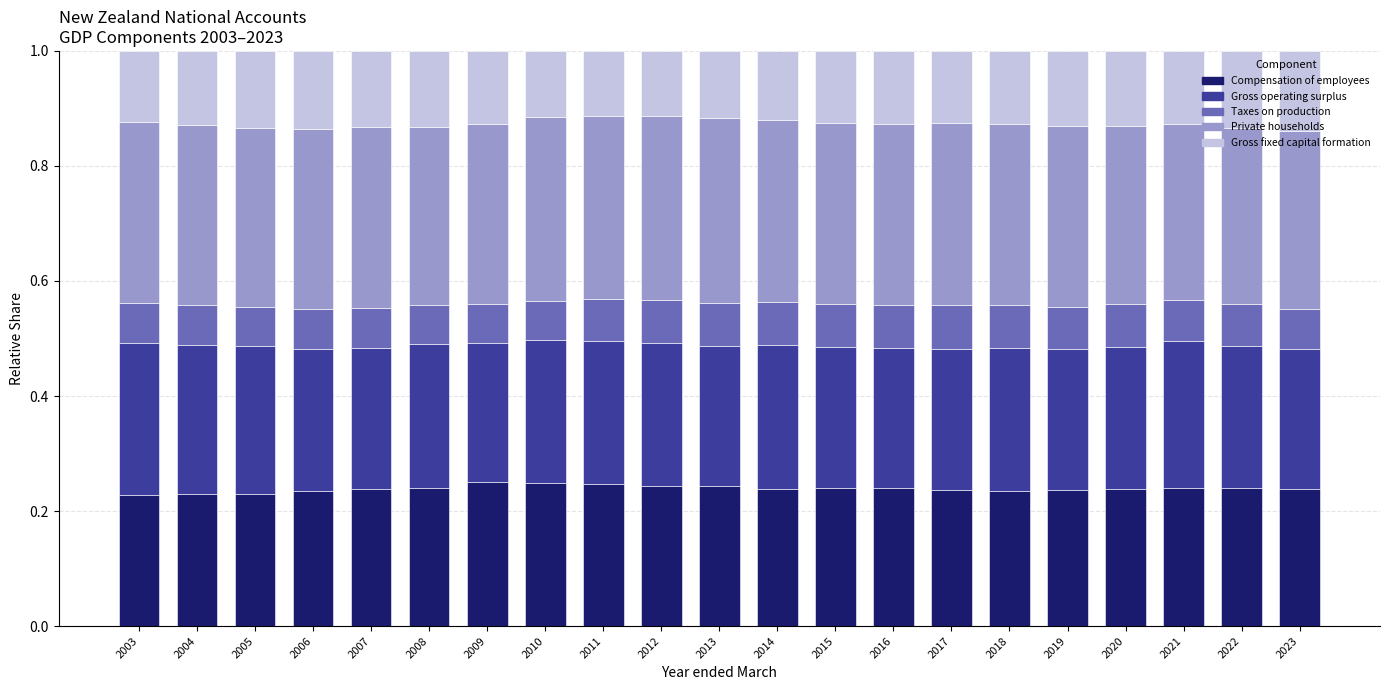

How many data points does each series have?

21